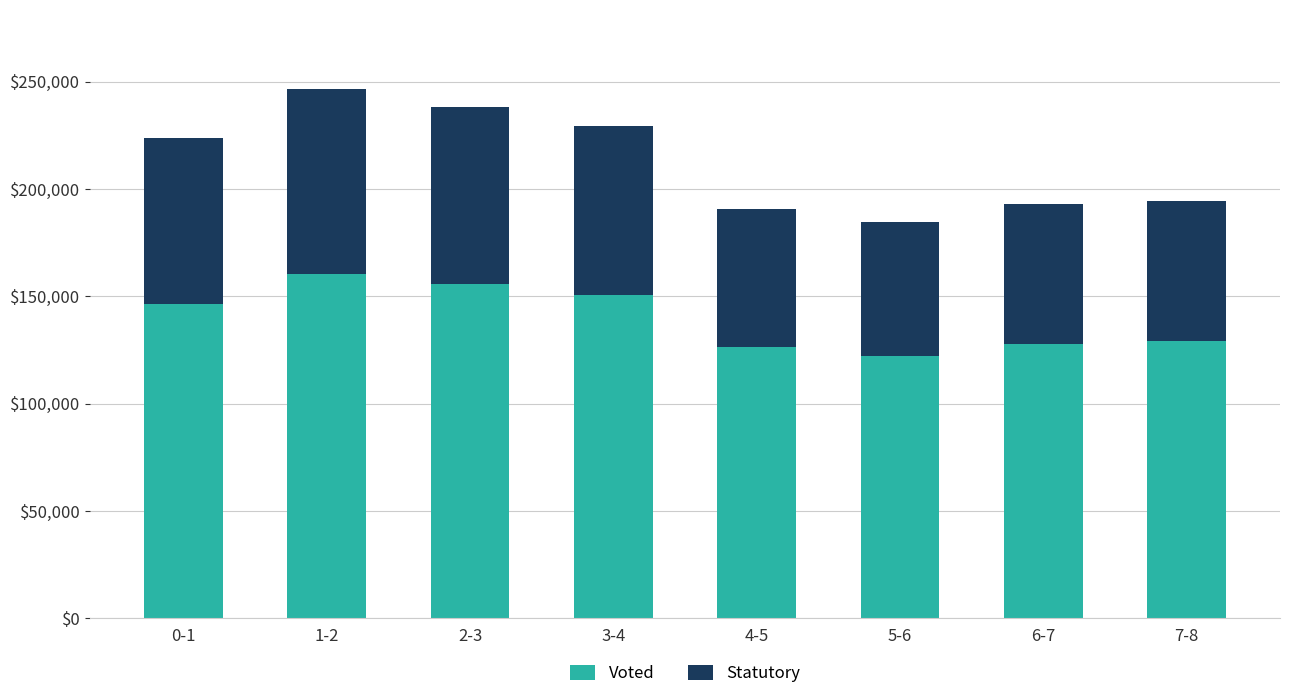

At which label does Voted reach its minimum?

5-6